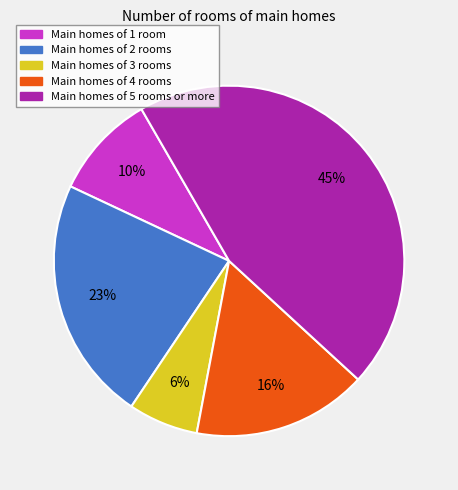

Does any single category account for the majority?

No